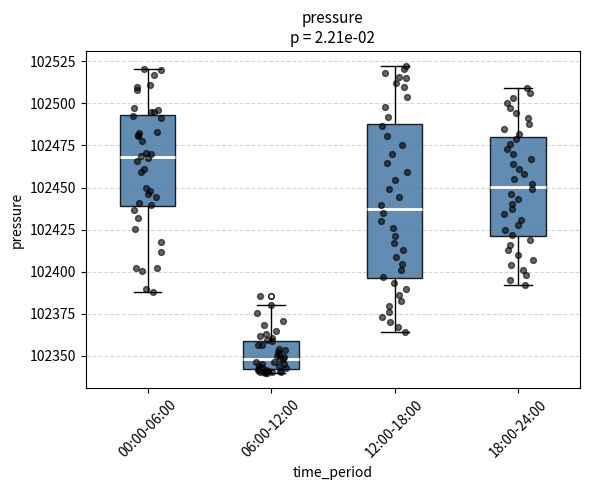

Comparing the boxes themselves (not the whiskers), which one is the tallest?

12:00-18:00